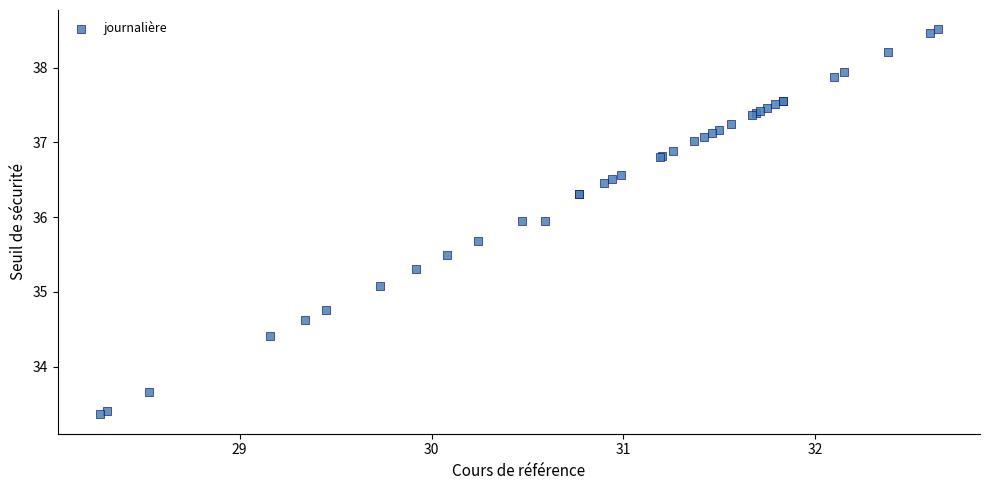

What Y value in the scatter plot is closest to 35?

35.1